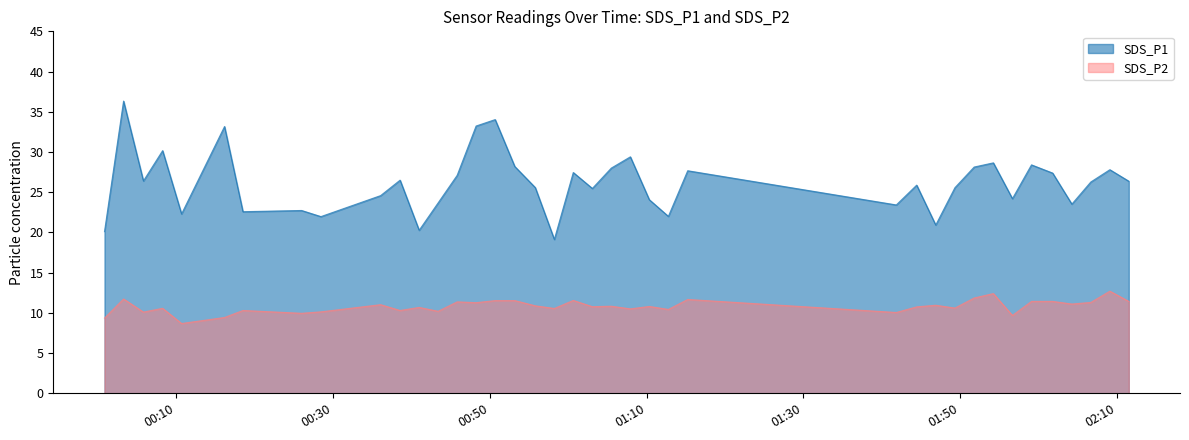

What is the smallest value displayed?

8.7